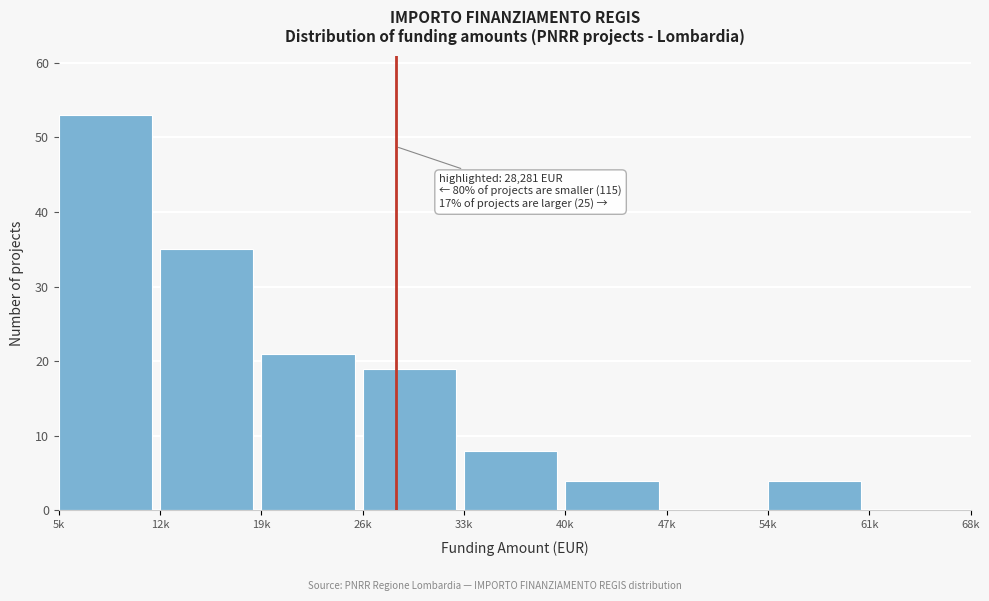

Reading right to left, what are all the values shown in this chart?

61k=0	54k=4	47k=0	40k=4	33k=8	26k=19	19k=21	12k=35	5k=53